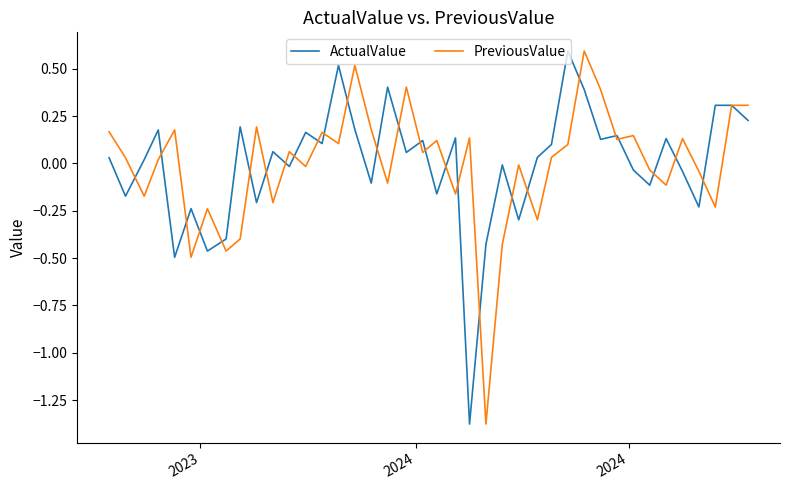

What is the maximum value for PreviousValue?

0.6